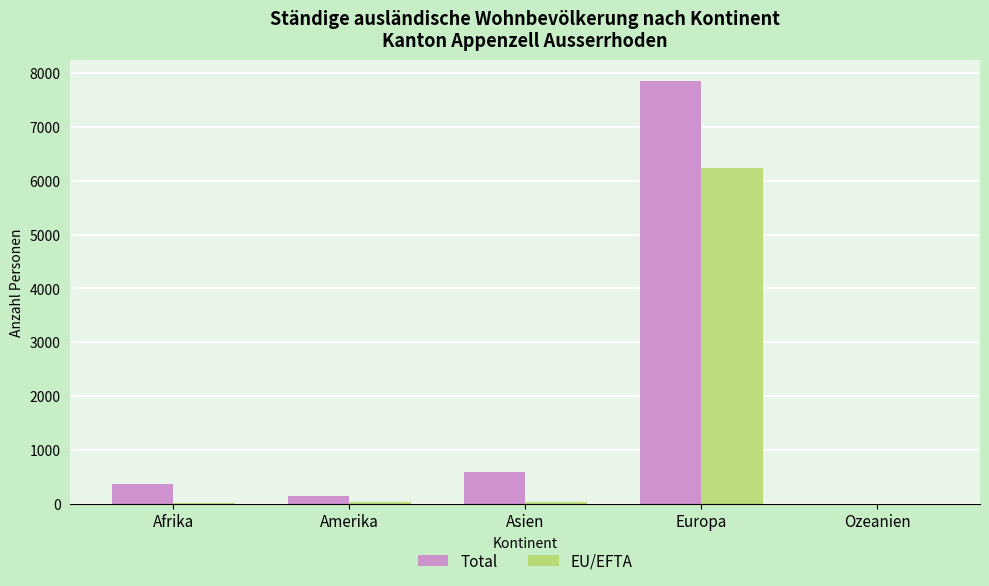

At which label does EU/EFTA reach its peak?

Europa